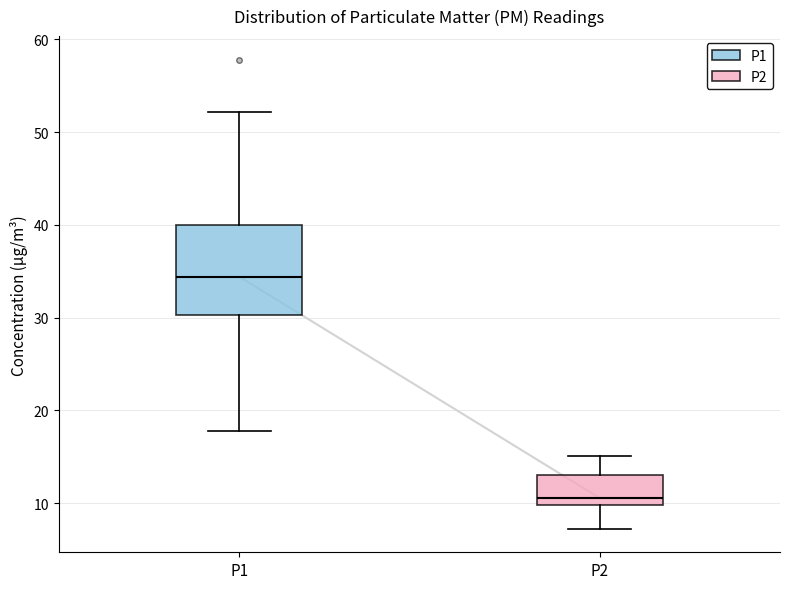

Which box is the tallest, from its lower edge to its upper edge?

P1